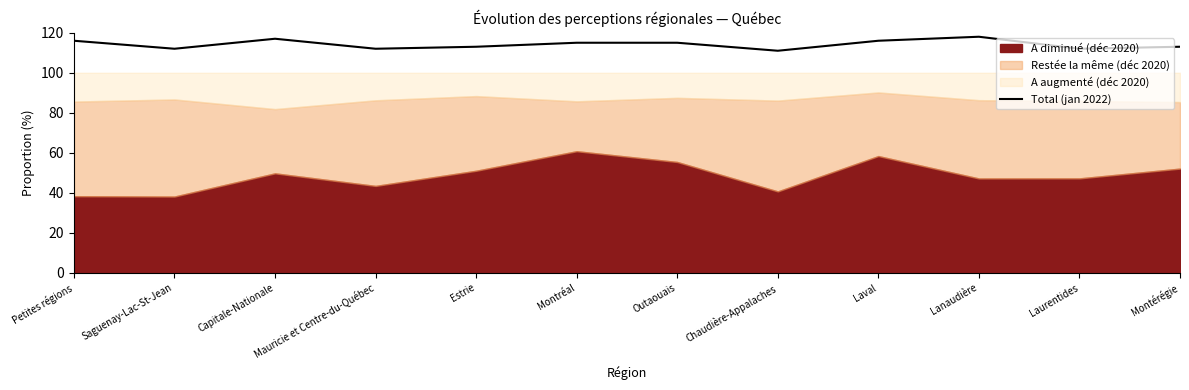

What is the greatest value displayed?

118.0